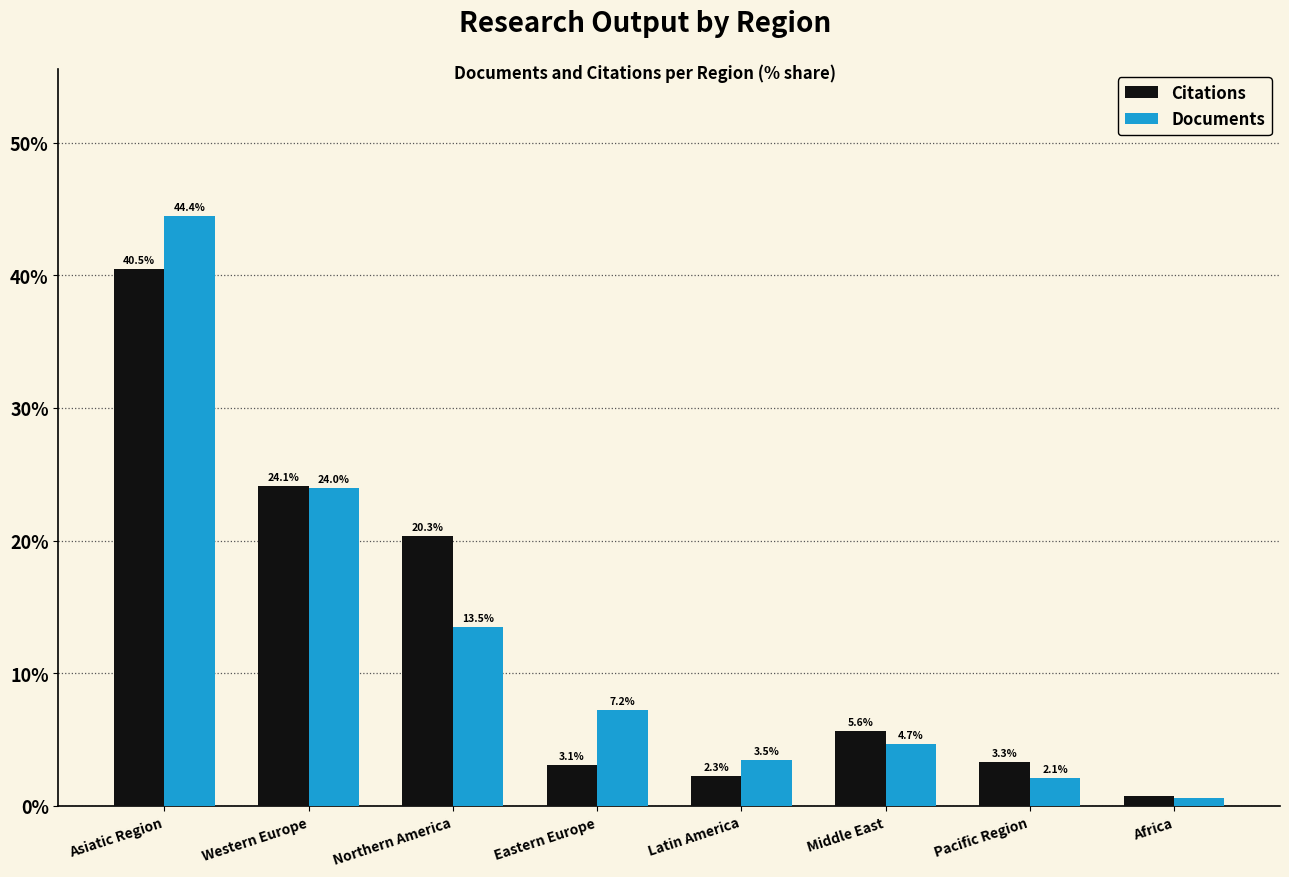

Which series changed the most between Western Europe and Pacific Region?

Documents